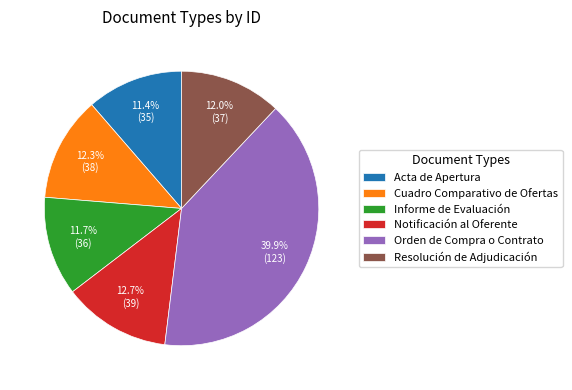

To the nearest percent, what portion does Notificación al Oferente represent?

13%